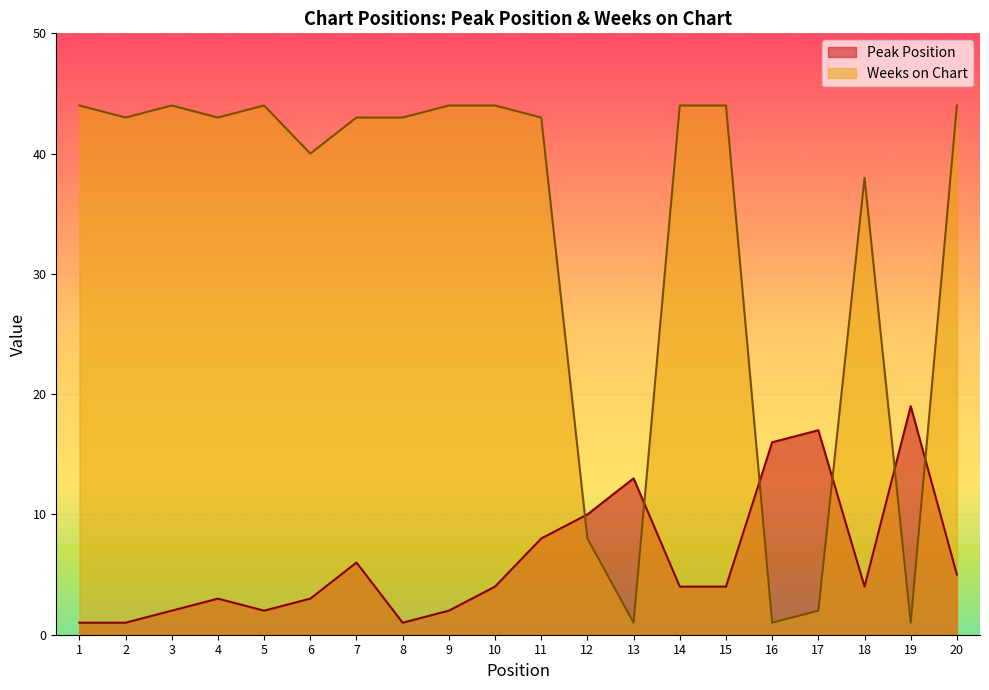

What is the sum of the Weeks on Chart values at 17 and 8?

45